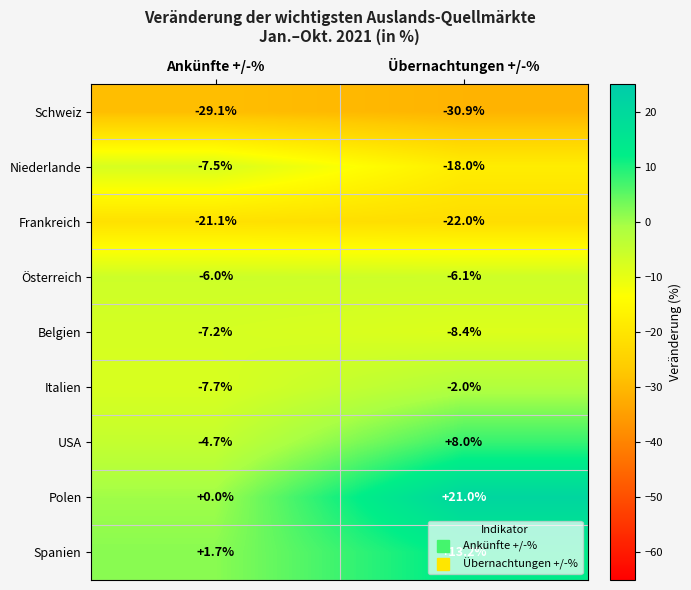

What is the total value across all series at Übernachtungen +/-%?

-45.2